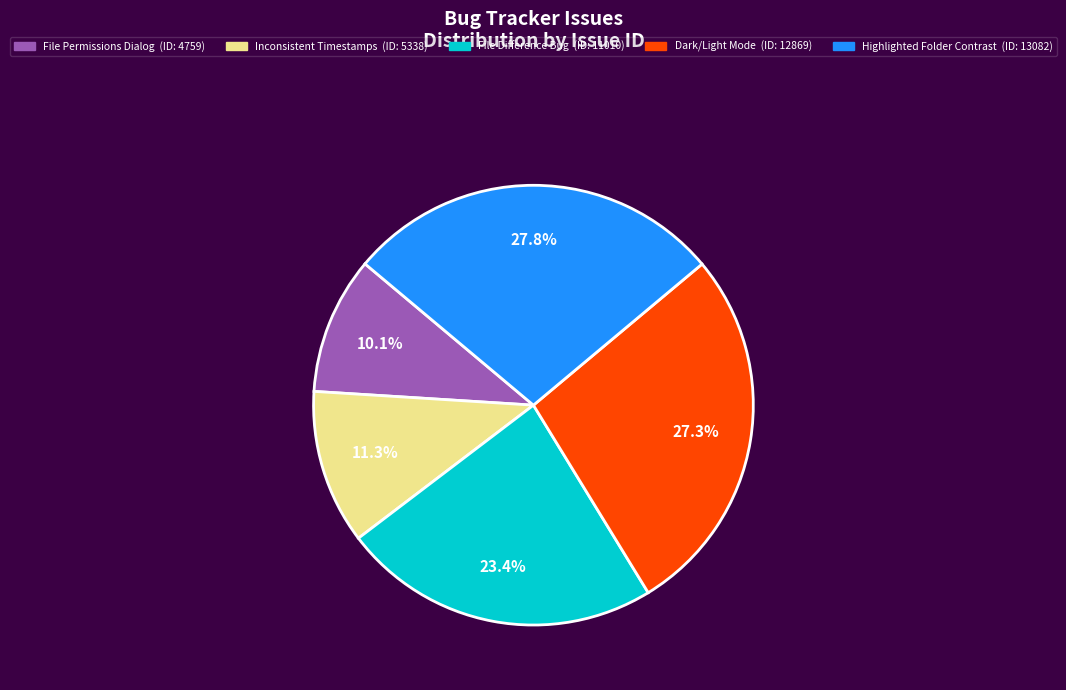

Count the number of slices in the pie.

5